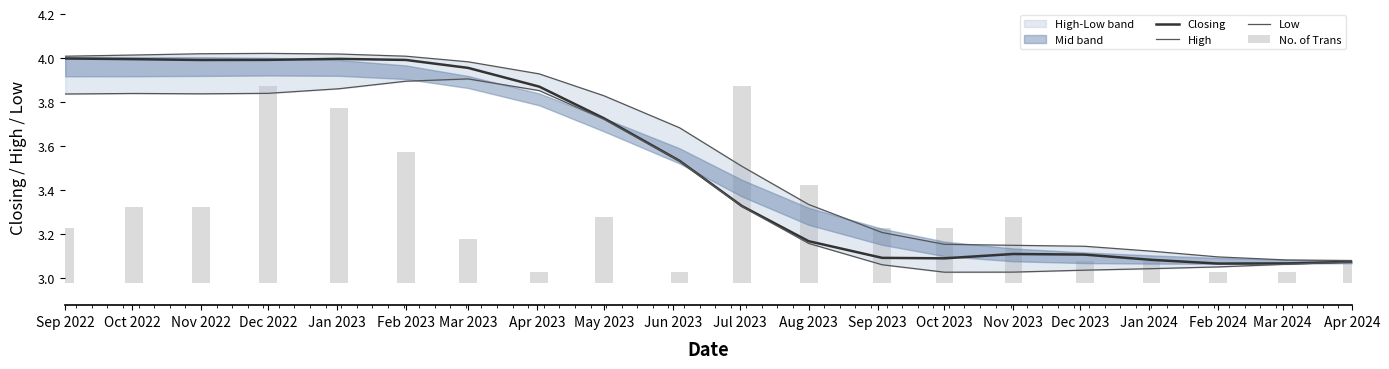

At which label is High closest to 3?

Apr 2024